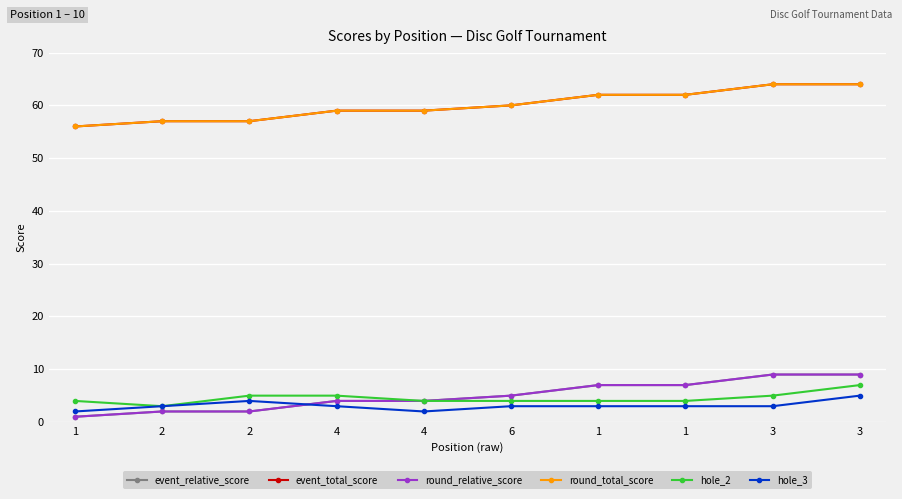

Reading left to right, transcribe all the data shown in this chart.

event_relative_score: 1	2	2	4	4	5	7	7	9	9
event_total_score: 56	57	57	59	59	60	62	62	64	64
round_relative_score: 1	2	2	4	4	5	7	7	9	9
round_total_score: 56	57	57	59	59	60	62	62	64	64
hole_2: 4	3	5	5	4	4	4	4	5	7
hole_3: 2	3	4	3	2	3	3	3	3	5